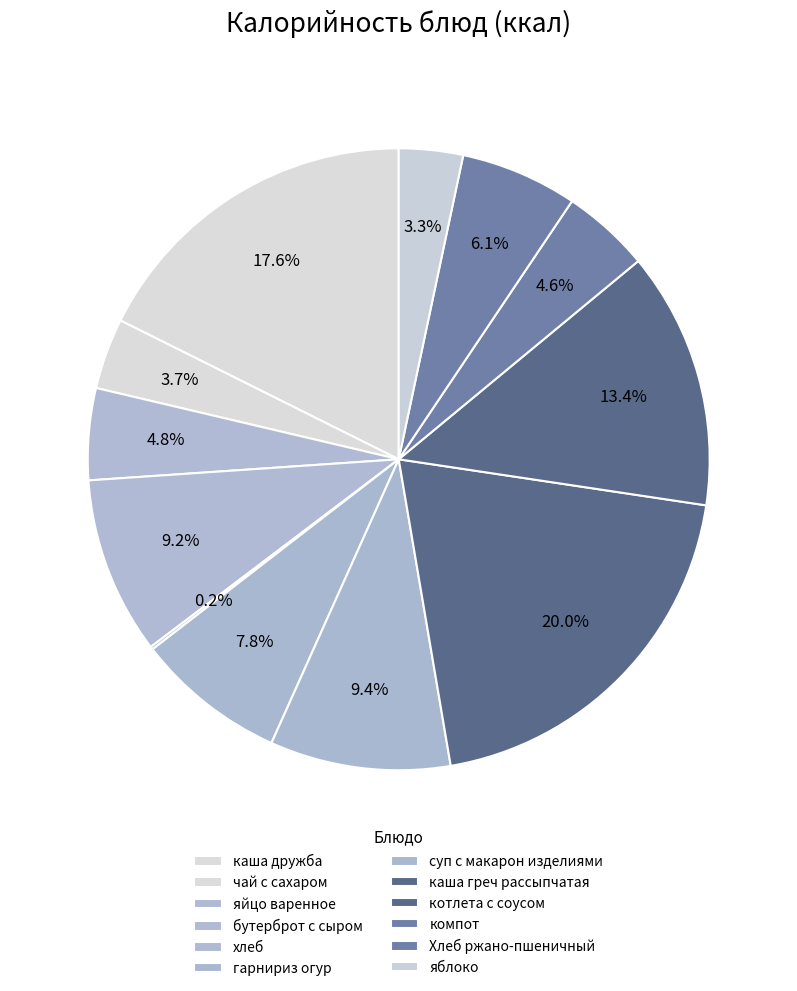

Which has a higher value, яблоко or бутерброт с сыром?

бутерброт с сыром